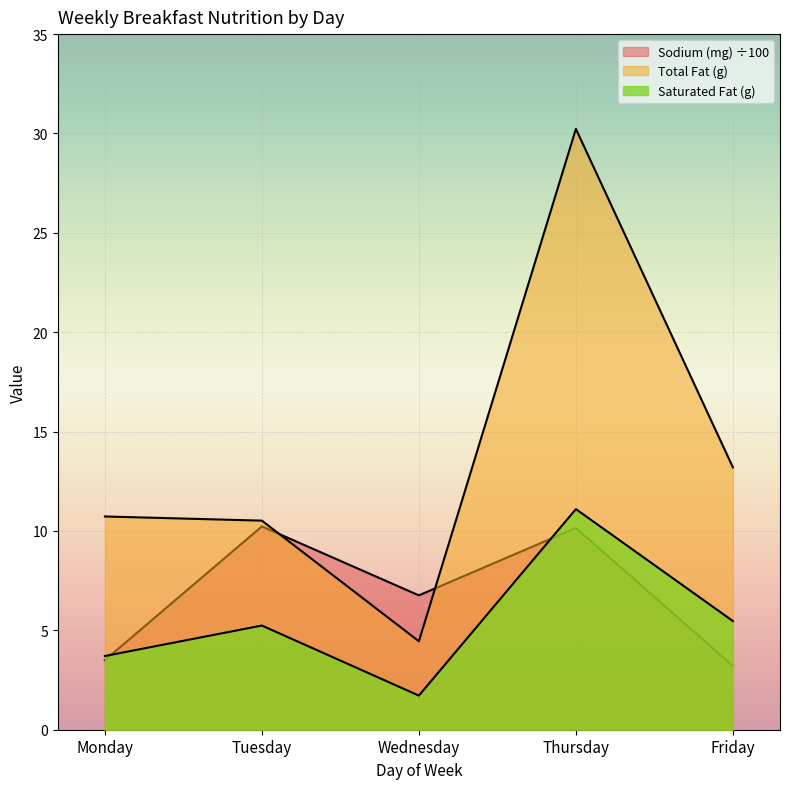

Reading right to left, extract all data points from this chart.

Saturated Fat (g): 5.5	11.1	1.7	5.2	3.7
Total Fat (g): 13.2	30.2	4.5	10.5	10.7
Sodium (mg): 3.2	10.2	6.8	10.2	3.5